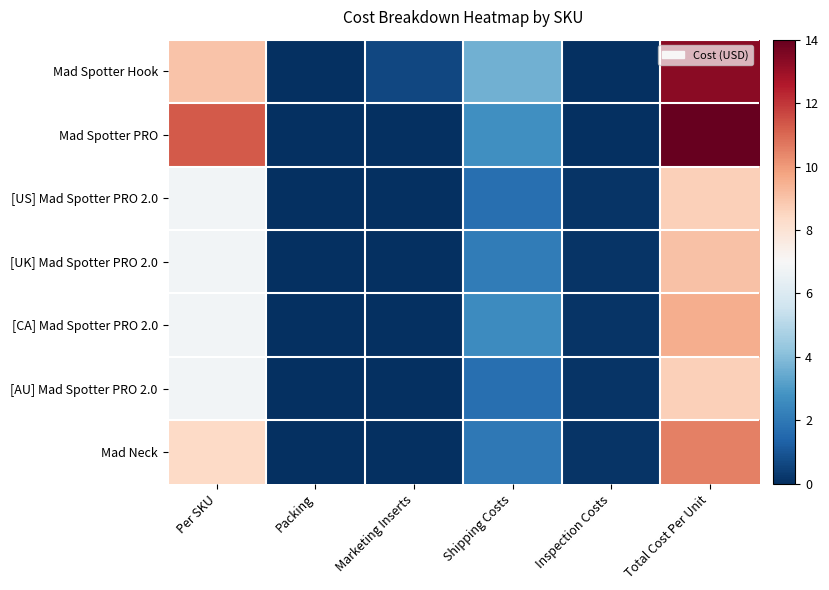

Which series changed the most between Per SKU and Total Cost Per Unit?

Mad Spotter Hook